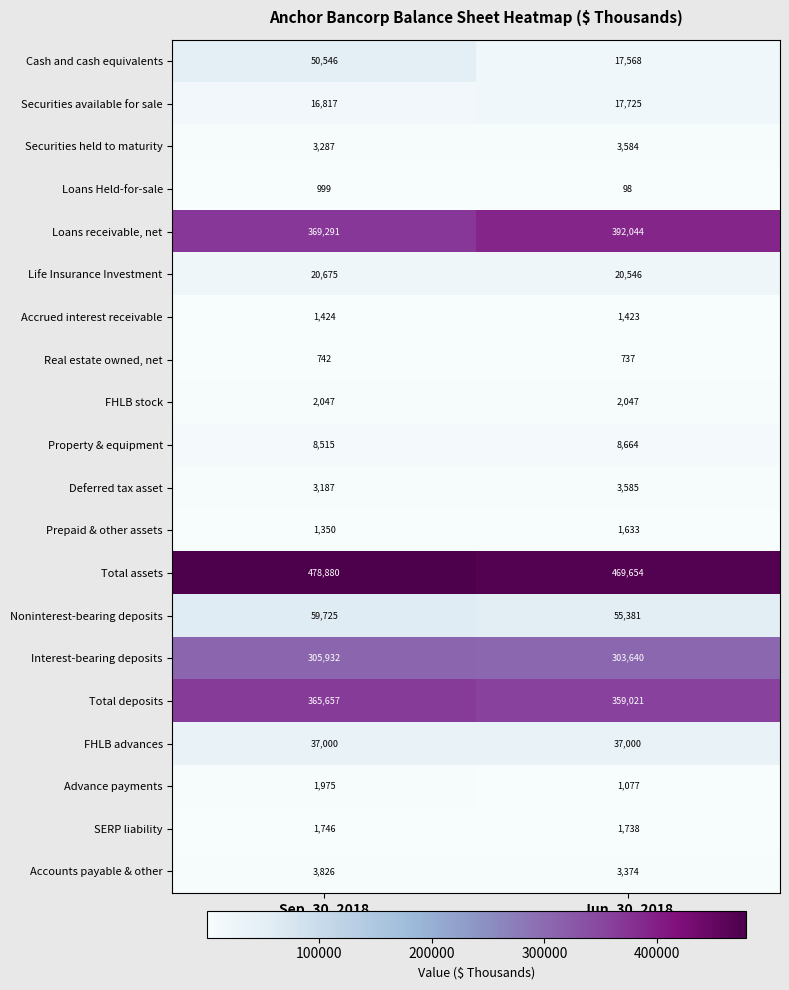

Which series has the widest spread of values?

Cash and cash equivalents